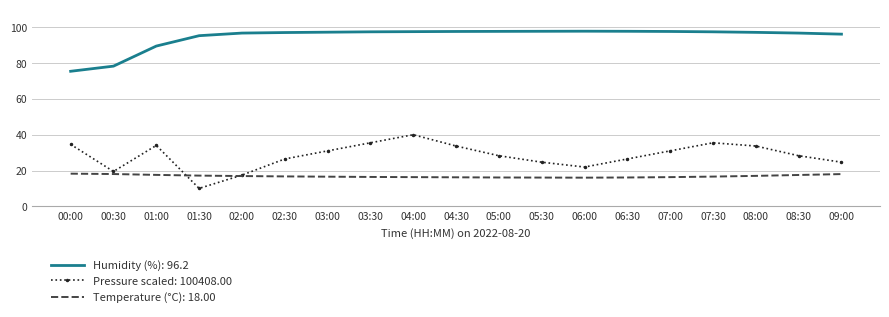

What position from the right is 07:00?

5